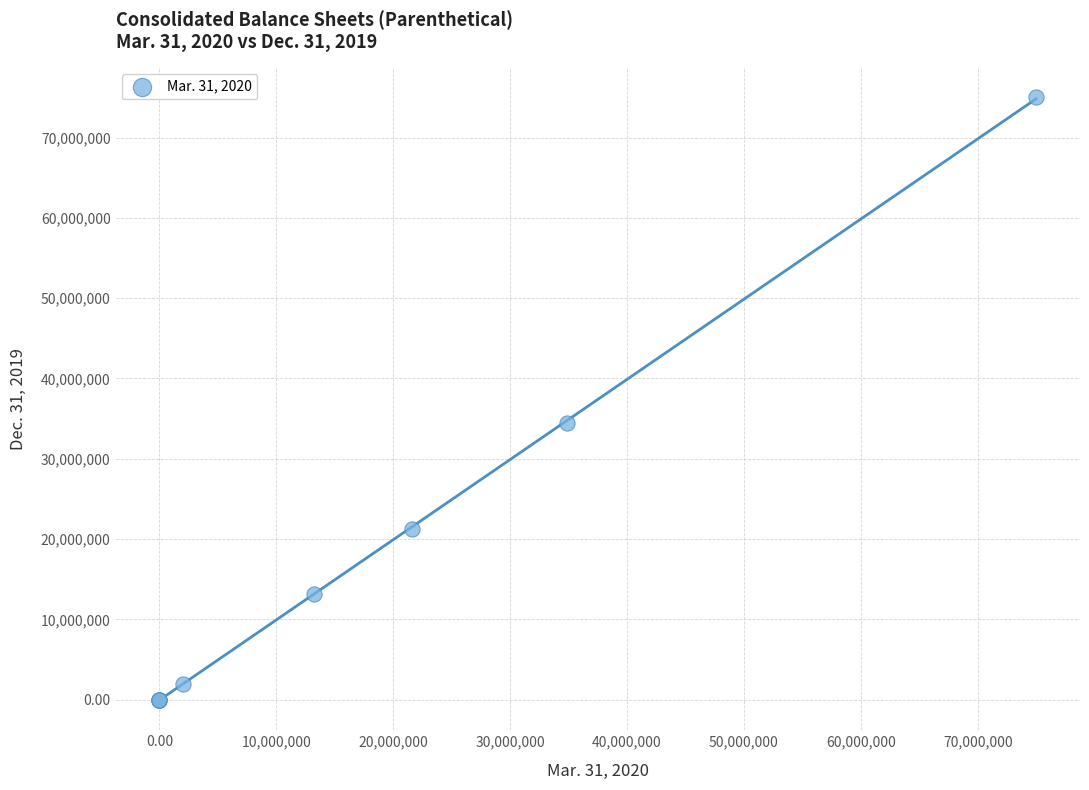

What Y value in the scatter plot is closest to 37500000?

34488252.0